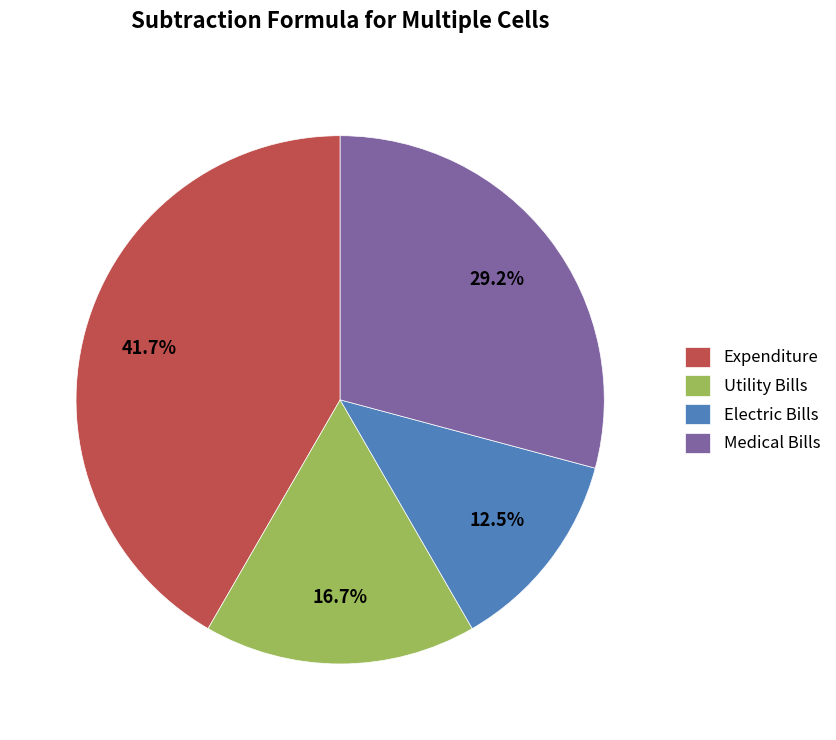

To the nearest percent, what percentage of the pie is Medical Bills?

29%